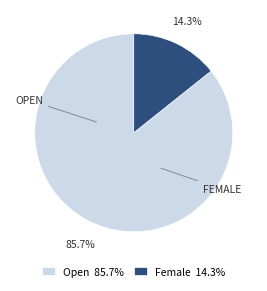

What is the largest slice in the pie chart?

Open 85.7%